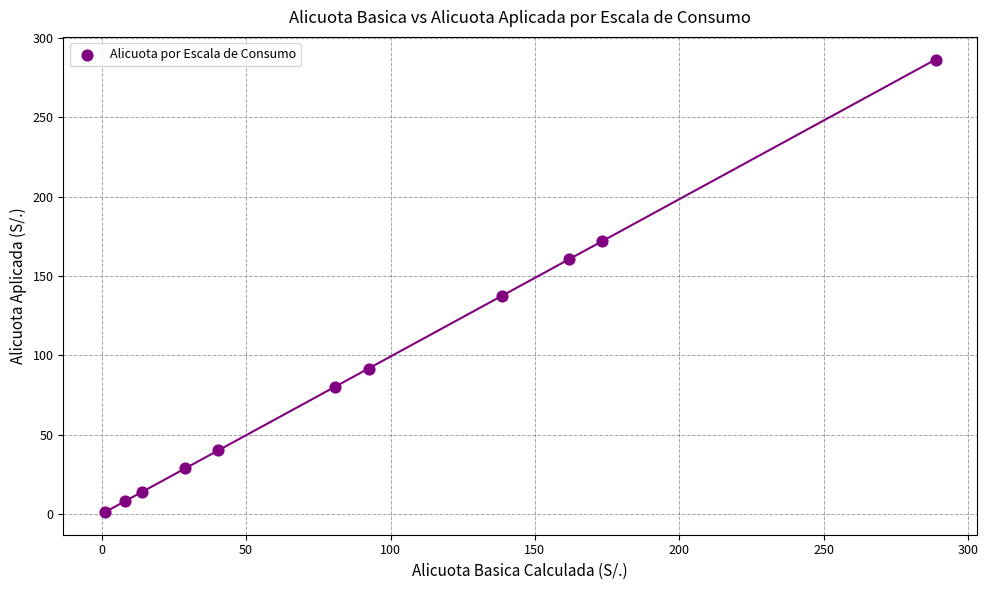

What Y value in the scatter plot is closest to 143?

137.5